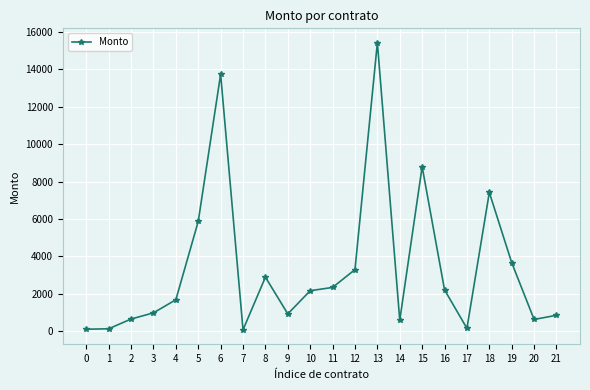

Count the number of data series in this chart.

1